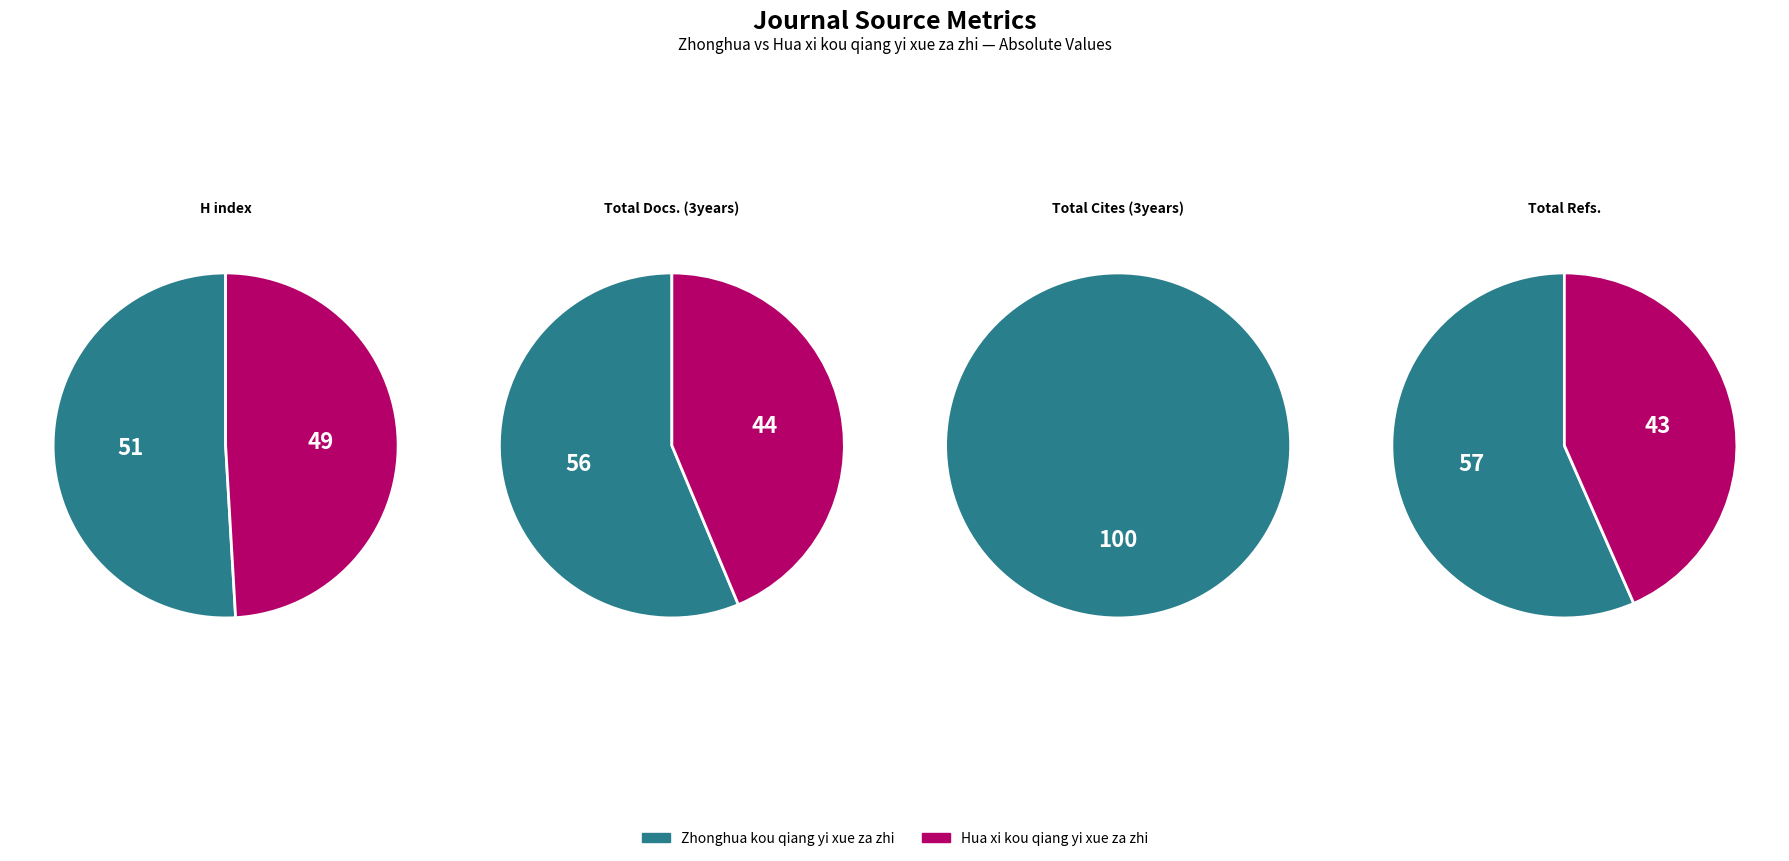

How many segments does this pie chart have?

2